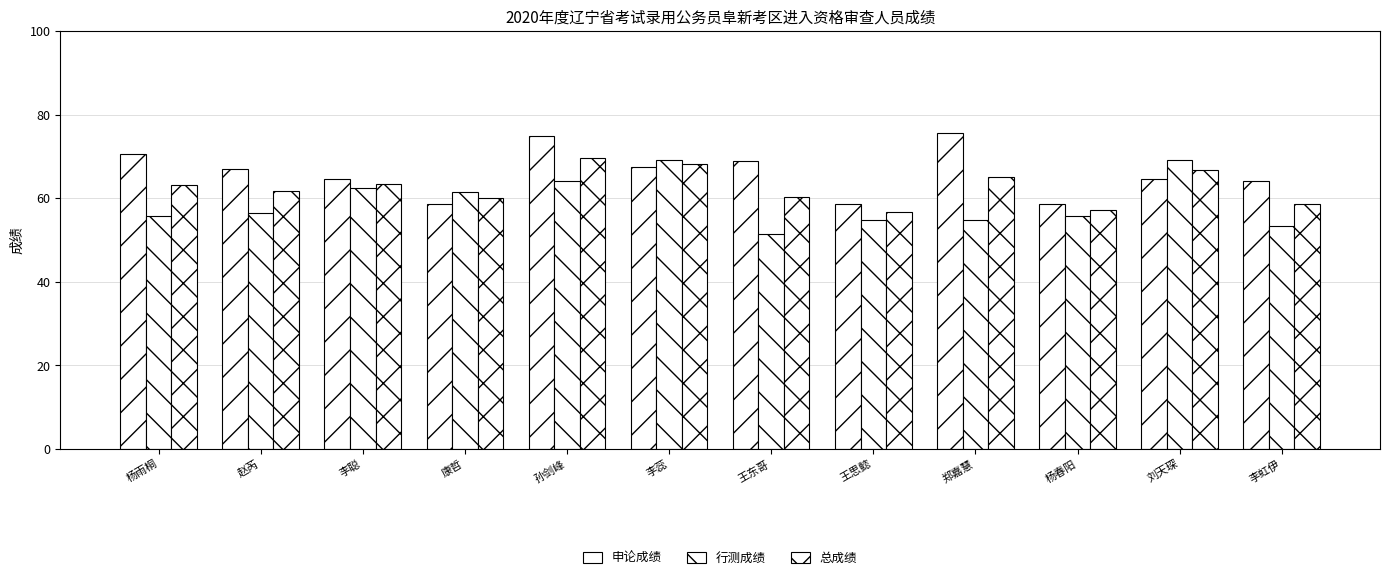

Where is 行测成绩 nearest to the value 60?

康哲